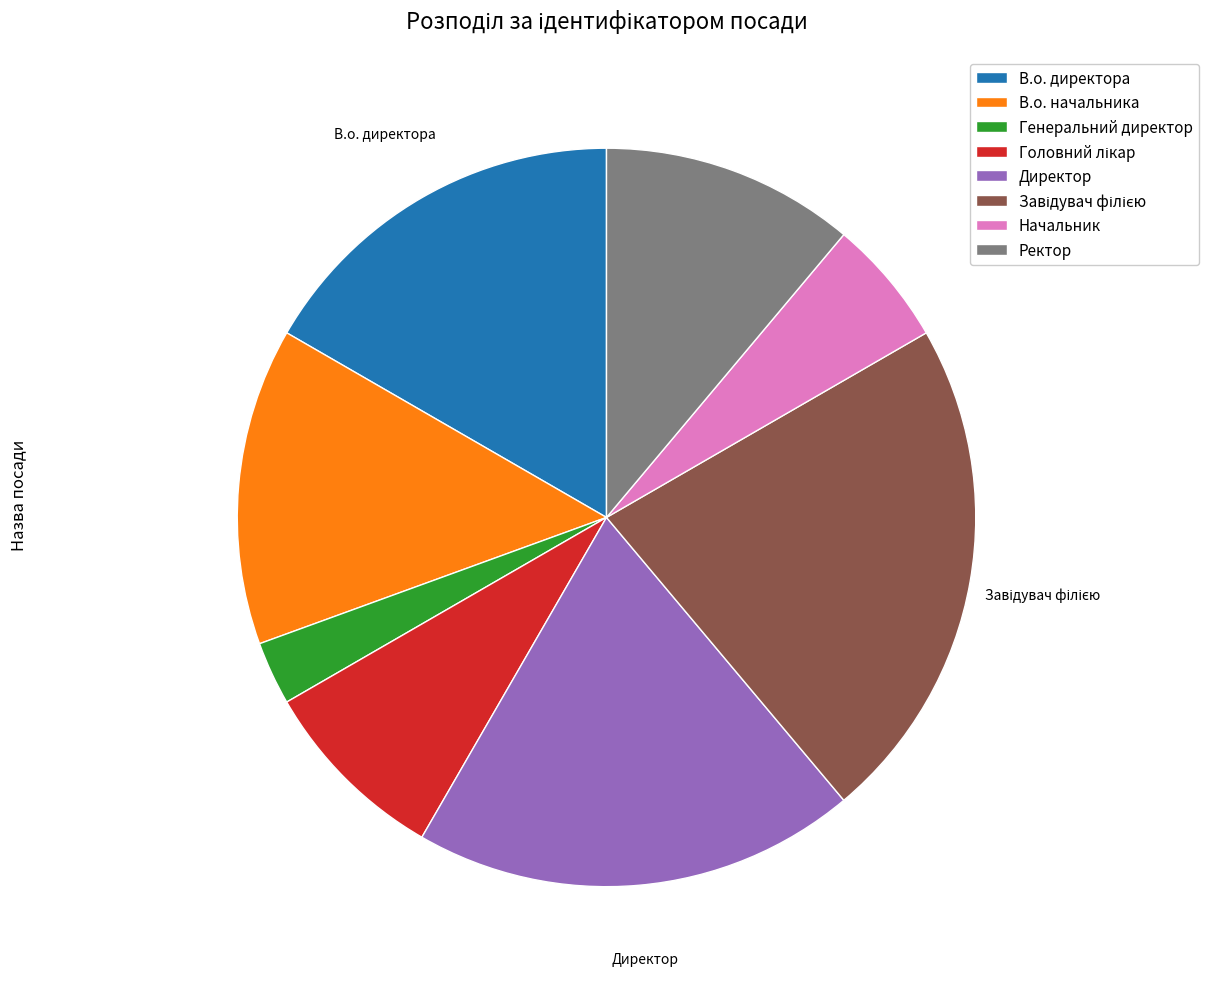

Which slice is the smallest?

Генеральний директор